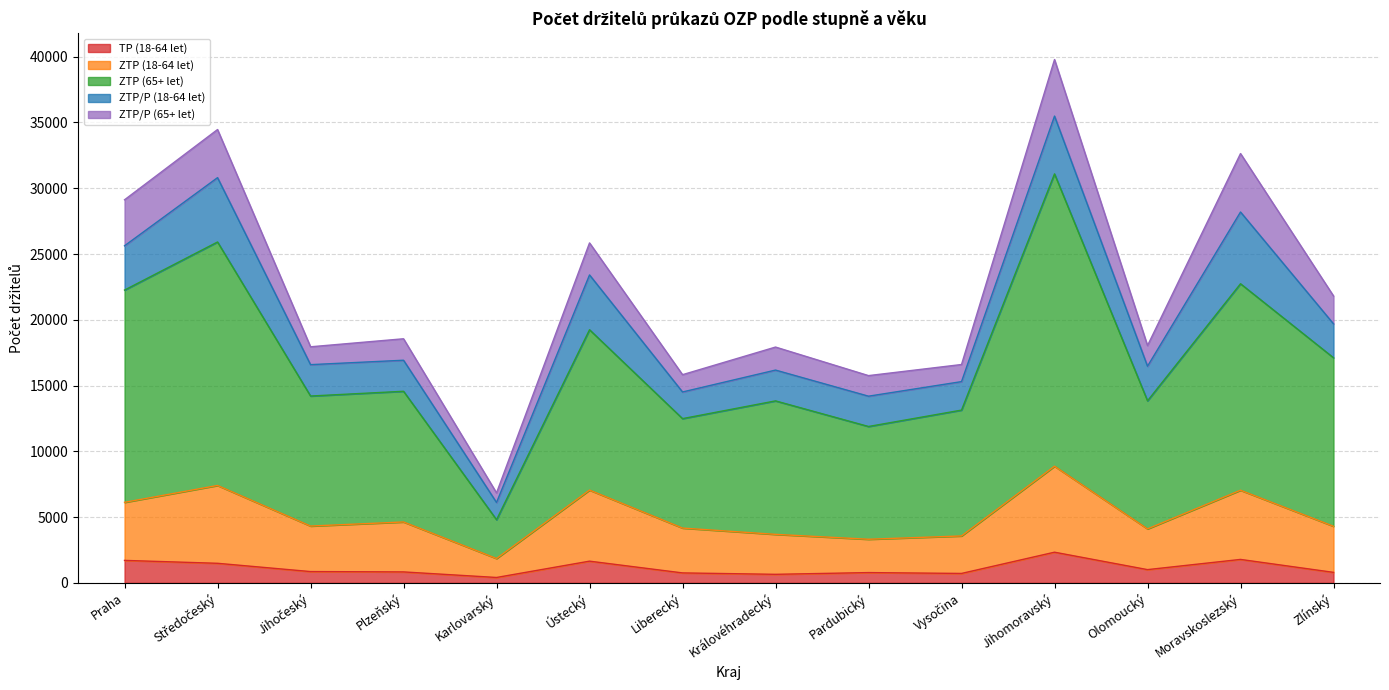

How many interior local peaks does the ZTP (65+ let) series have?

6